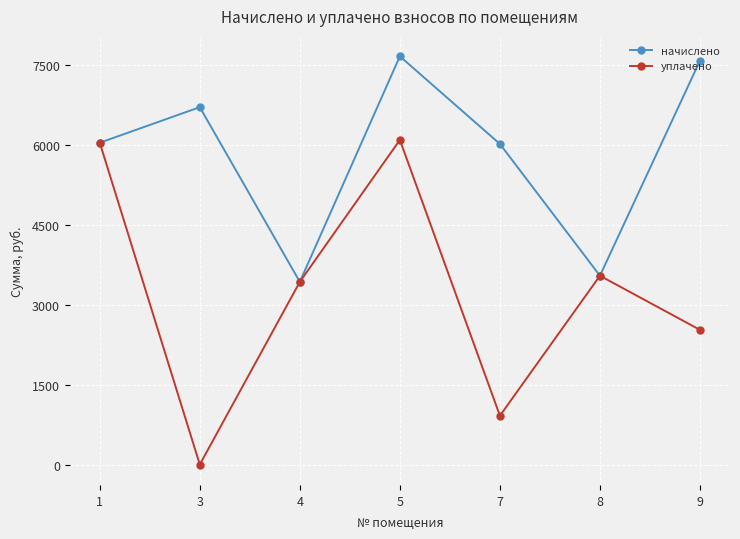

The value of начислено at 5 is 12680.5. True or false?

False